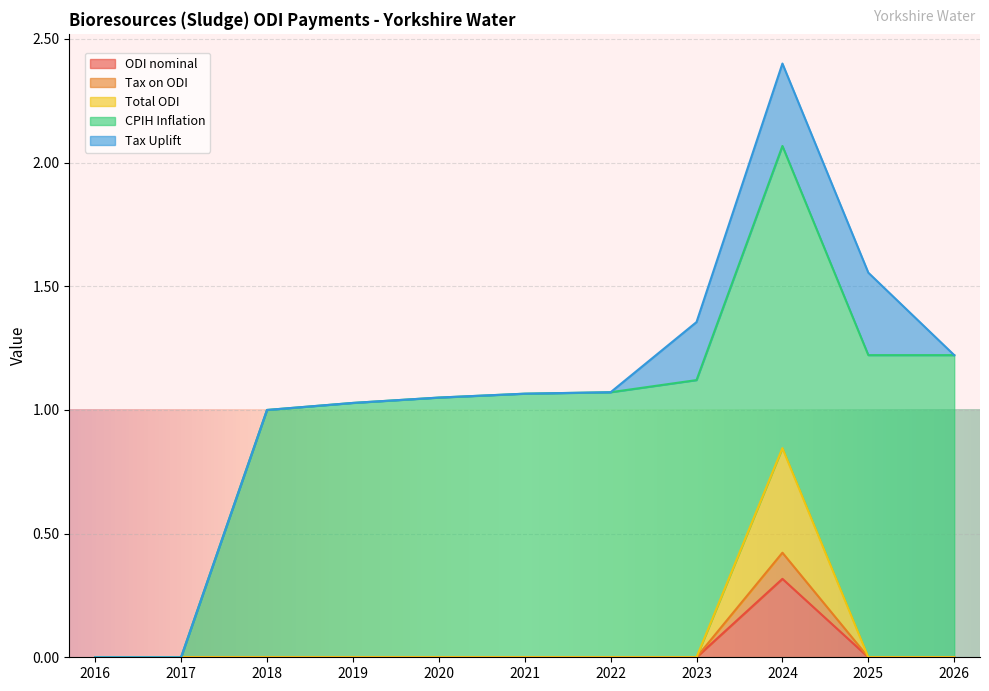

The value of ODI nominal at 2016 is 0.2. True or false?

False